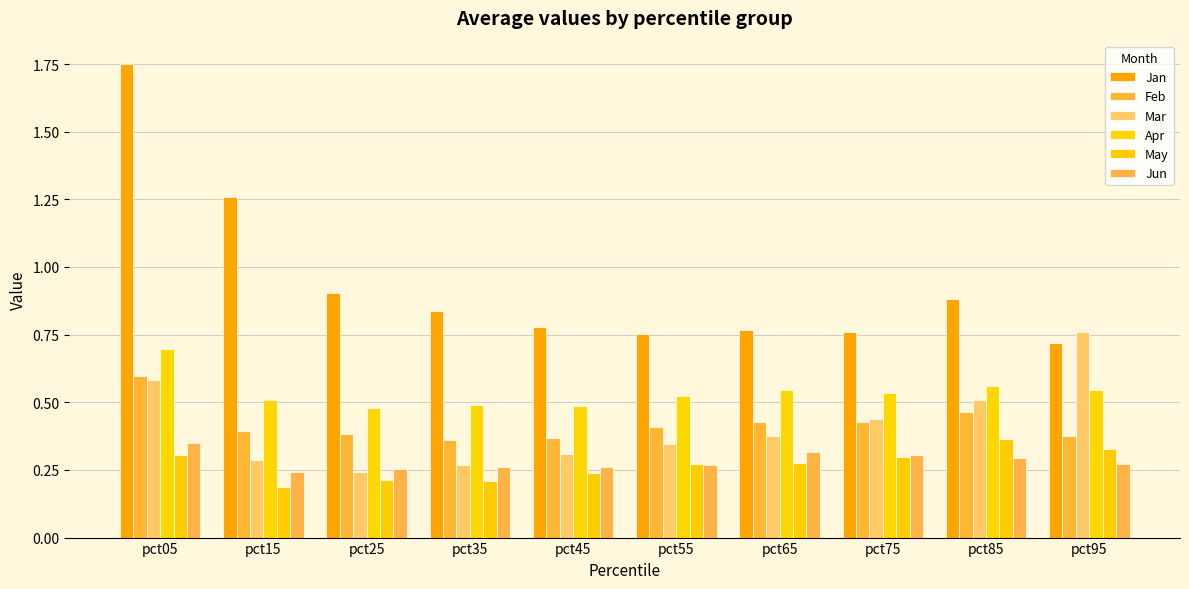

What is the sum of the Feb values at pct85 and pct05?

1.1